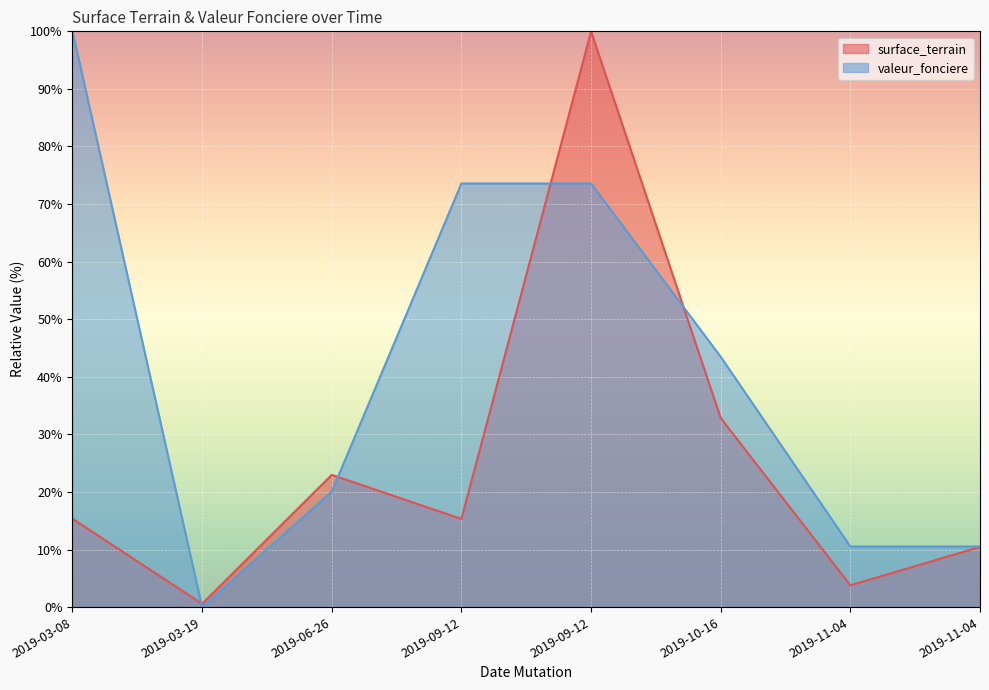

Reading left to right, extract all data points from this chart.

surface_terrain: 15.4	0.6	23.0	15.3	100.0	32.8	3.8	10.5
valeur_fonciere: 100.0	0.0	20.1	73.6	73.6	43.5	10.5	10.5